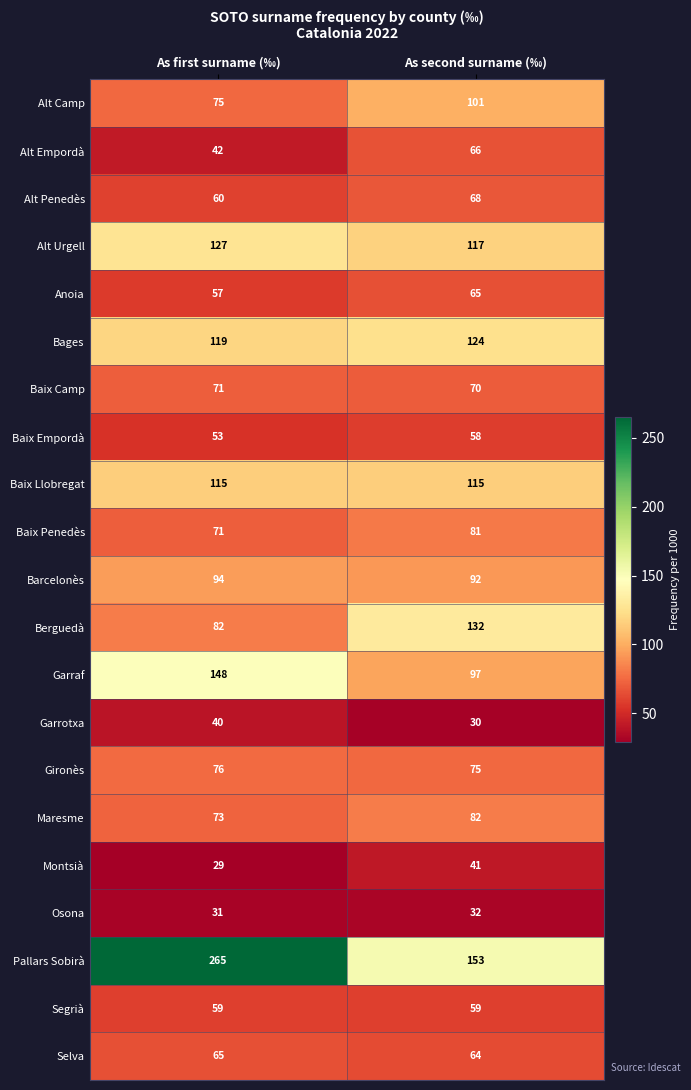

At which category is the sum across all series the highest?

As first surname (‰)